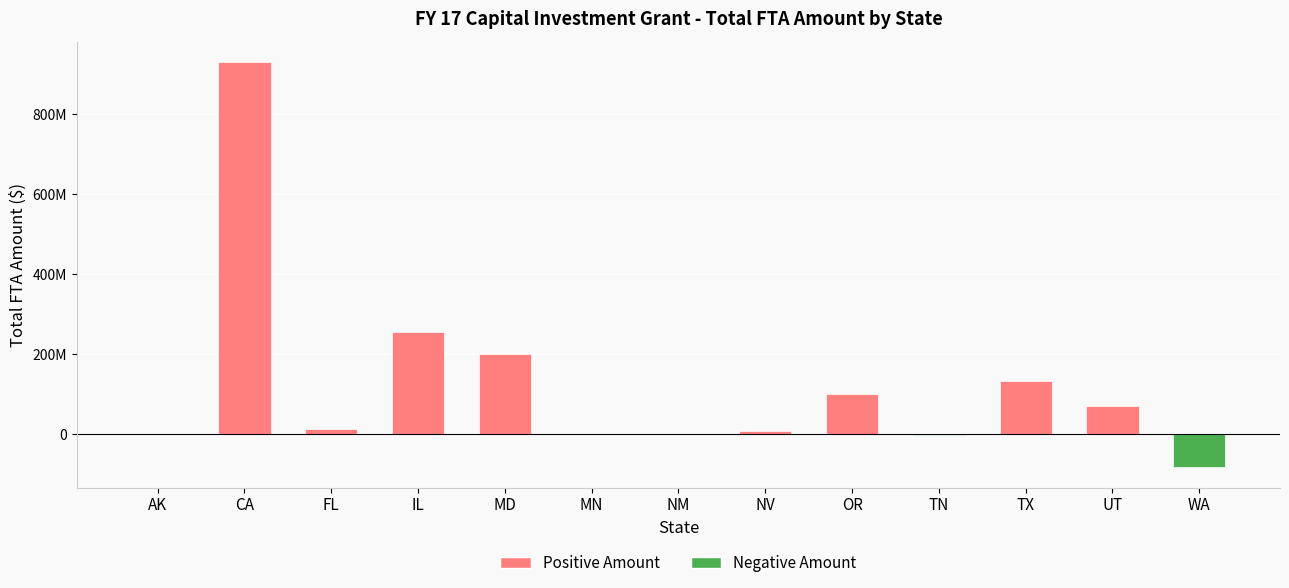

List the labels in order of value, largest first.

CA, IL, MD, TX, OR, UT, FL, NV, AK, NM, MN, TN, WA